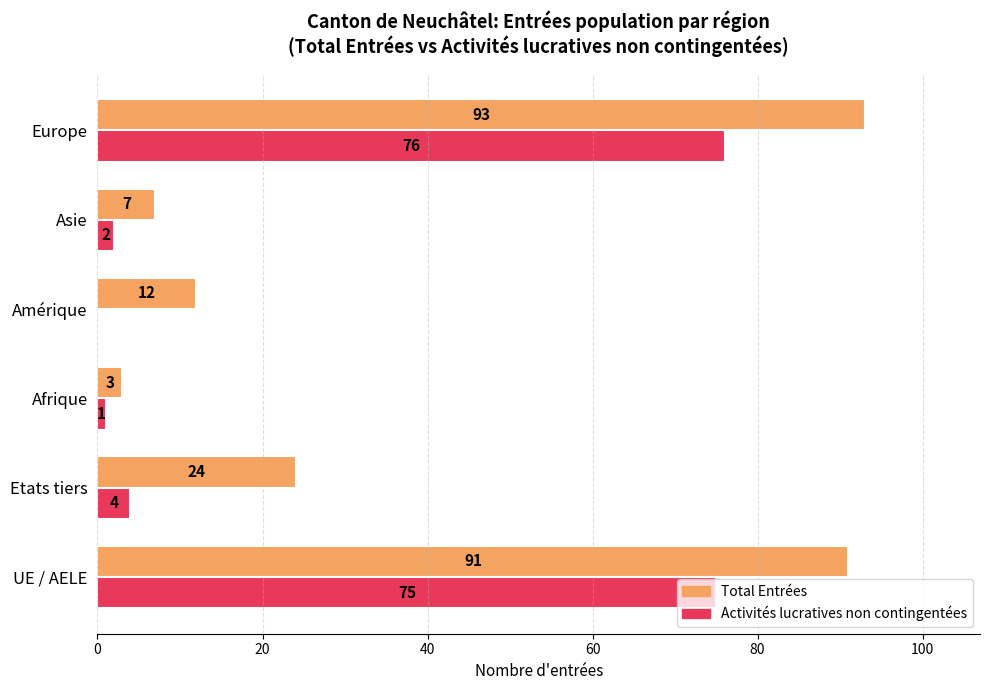

What is the greatest value displayed?

93